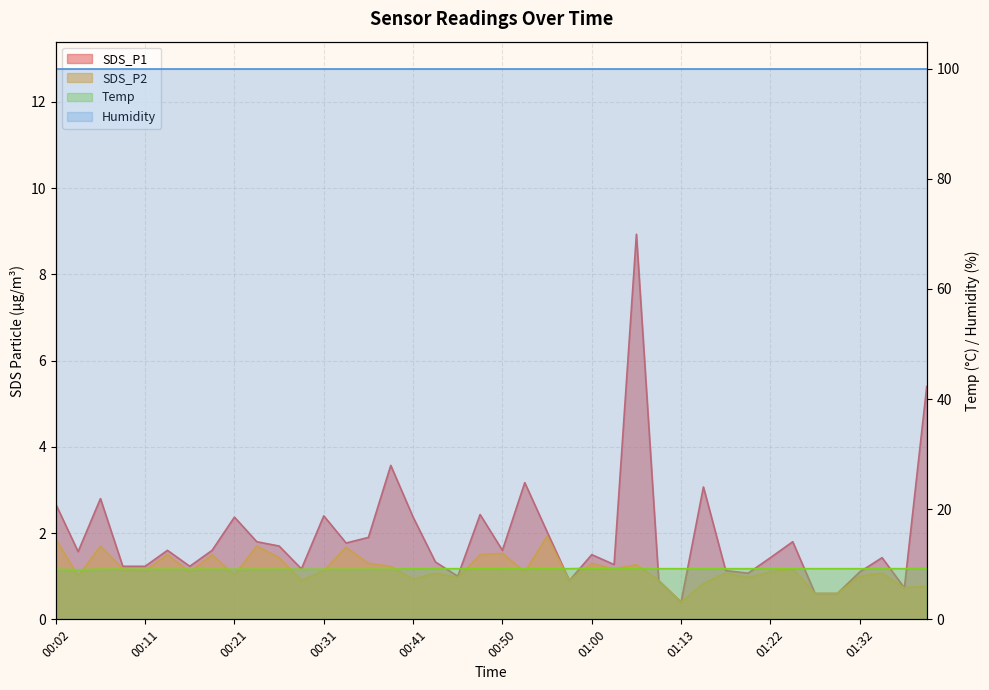

Which series has the largest range (max minus min)?

SDS_P1